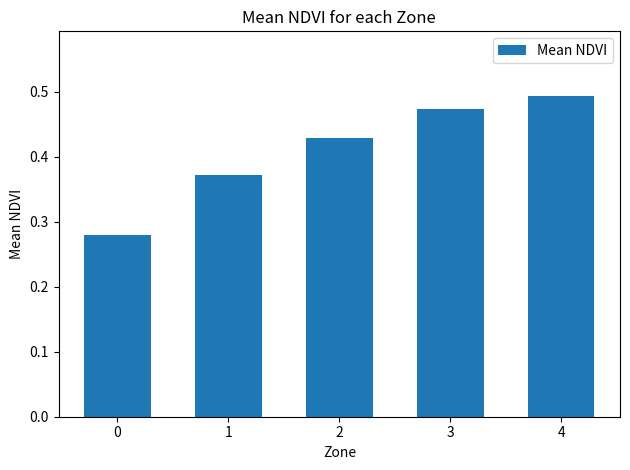

Count the values in the range 0 to 1.

5